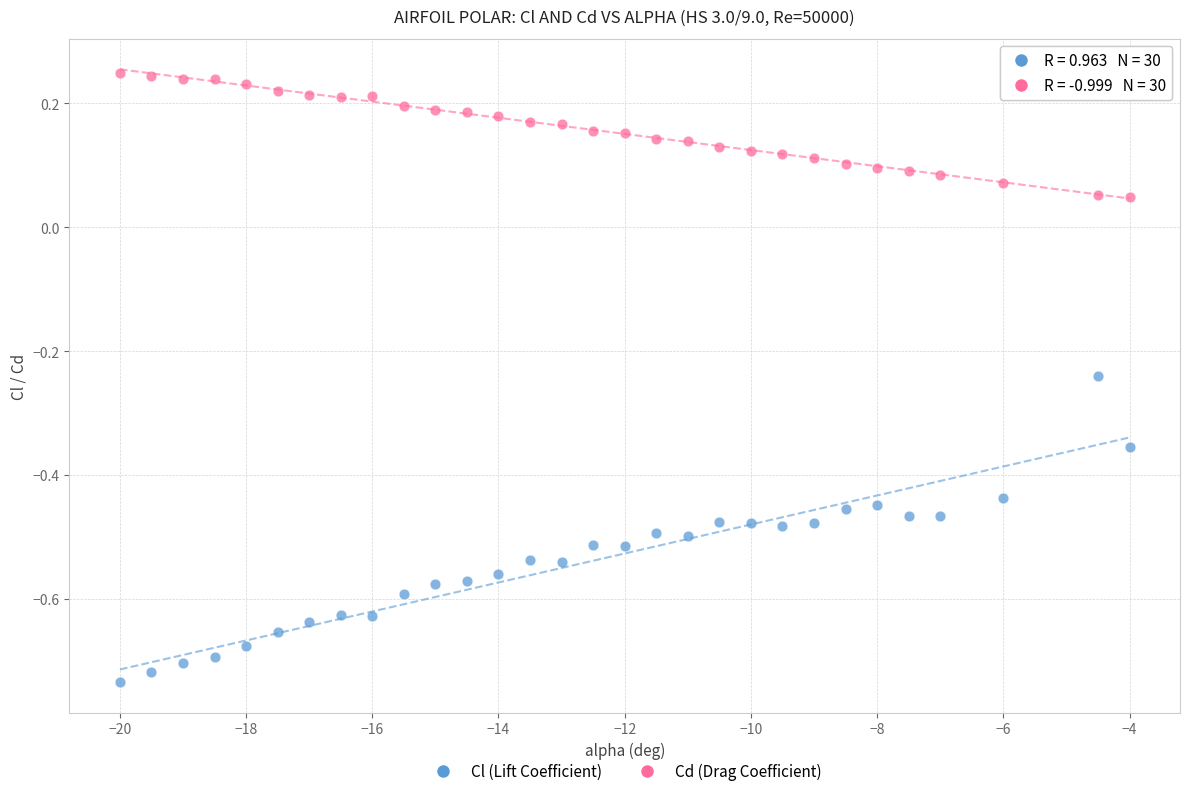

Which series reaches the minimum Y coordinate?

Cl (Lift Coefficient)